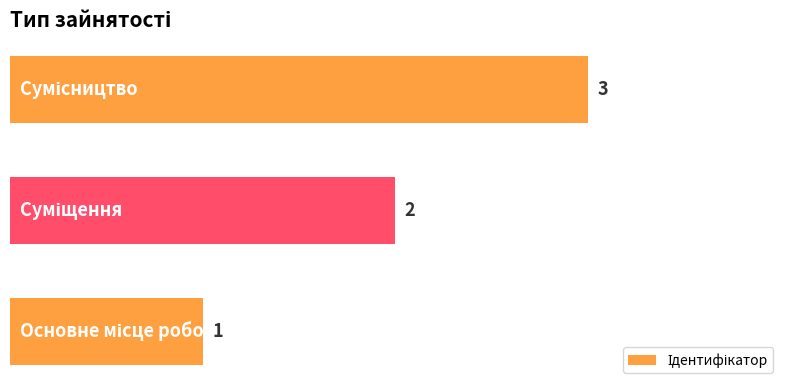

How many values are between 1 and 3?

3